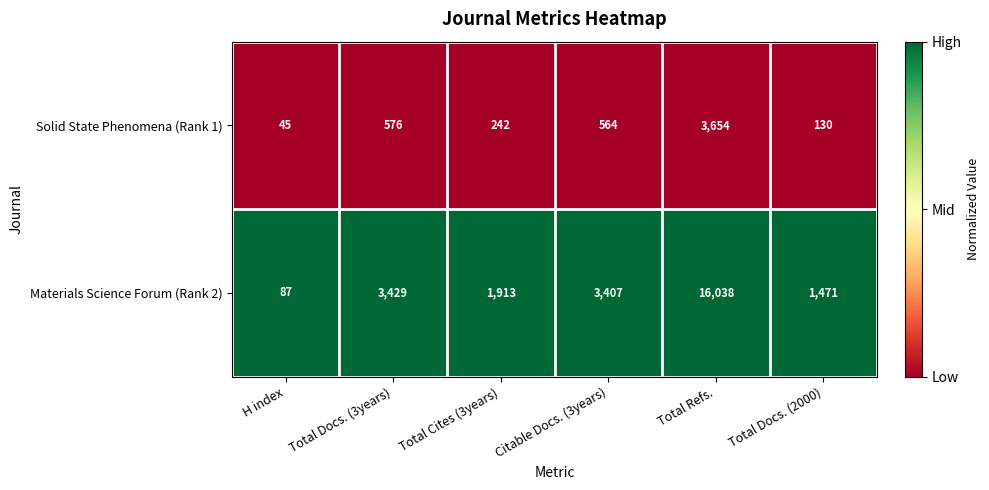

Reading left to right, what are all the values shown in this chart?

Solid State Phenomena (Rank 1): 45	576	242	564	3654	130
Materials Science Forum (Rank 2): 87	3429	1913	3407	16038	1471